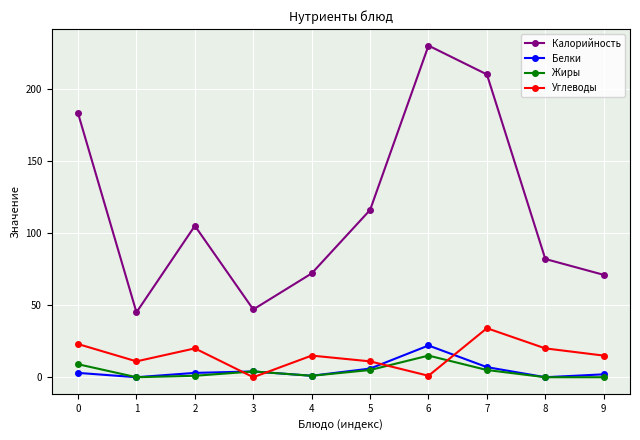

True or false: Белки and Калорийность intersect in this chart.

False